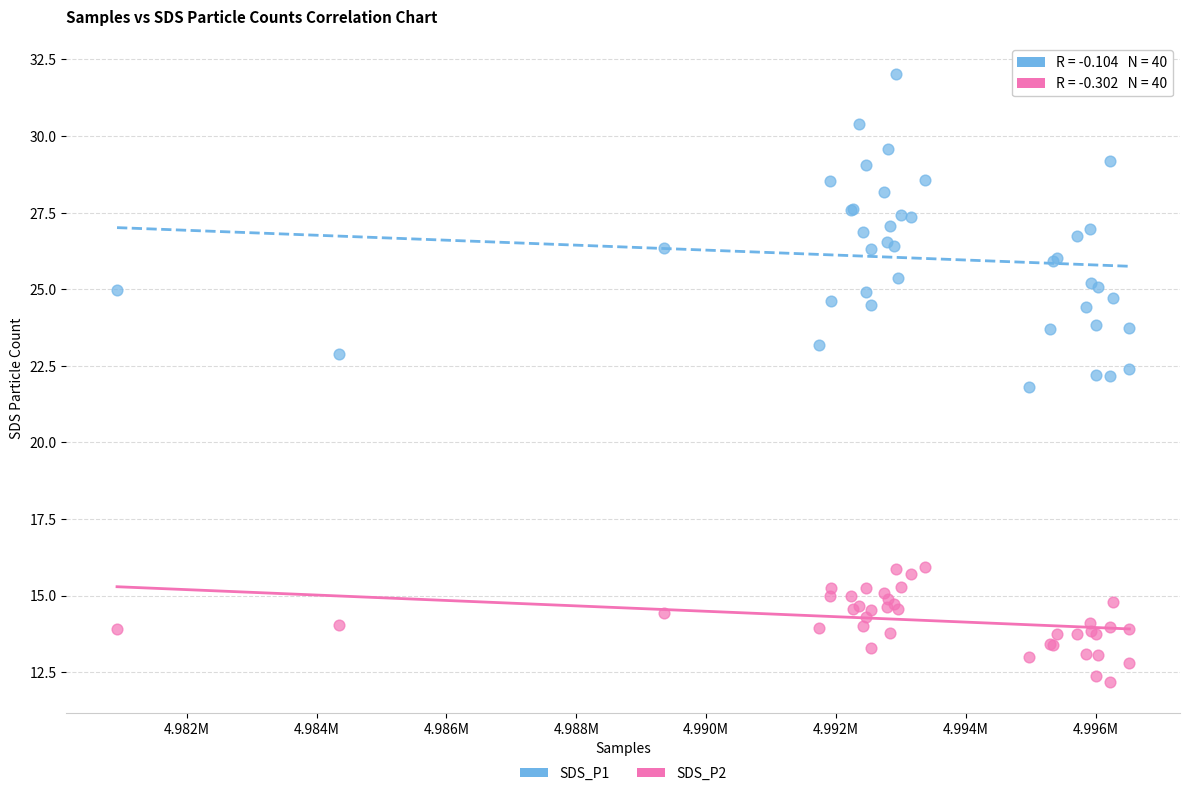

Which series reaches the minimum Y coordinate?

SDS_P2